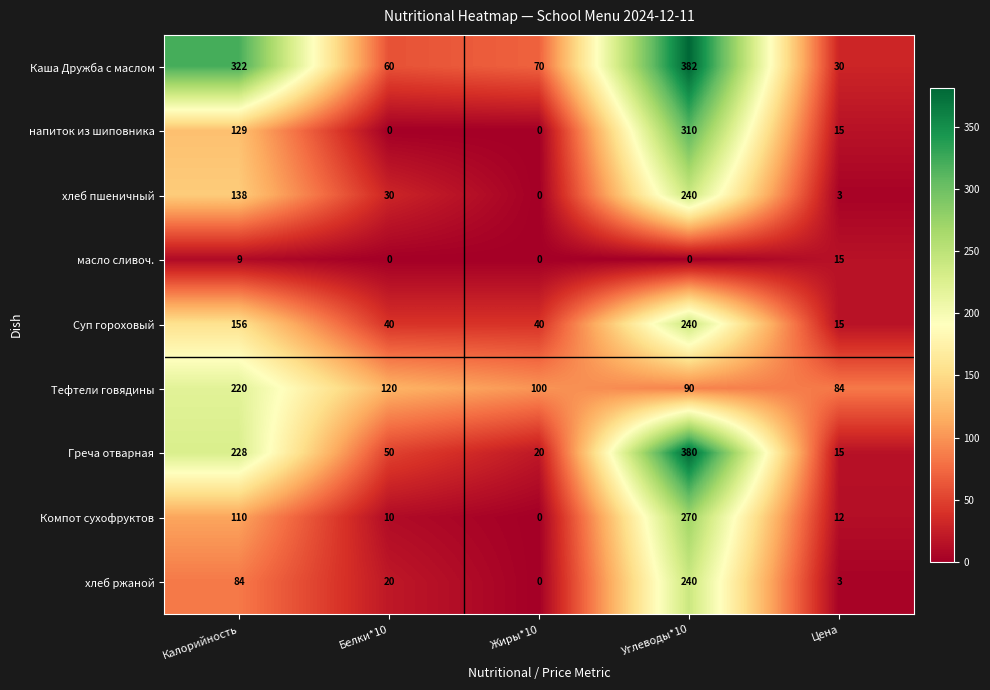

At which category is the sum across all series the highest?

Углеводы*10